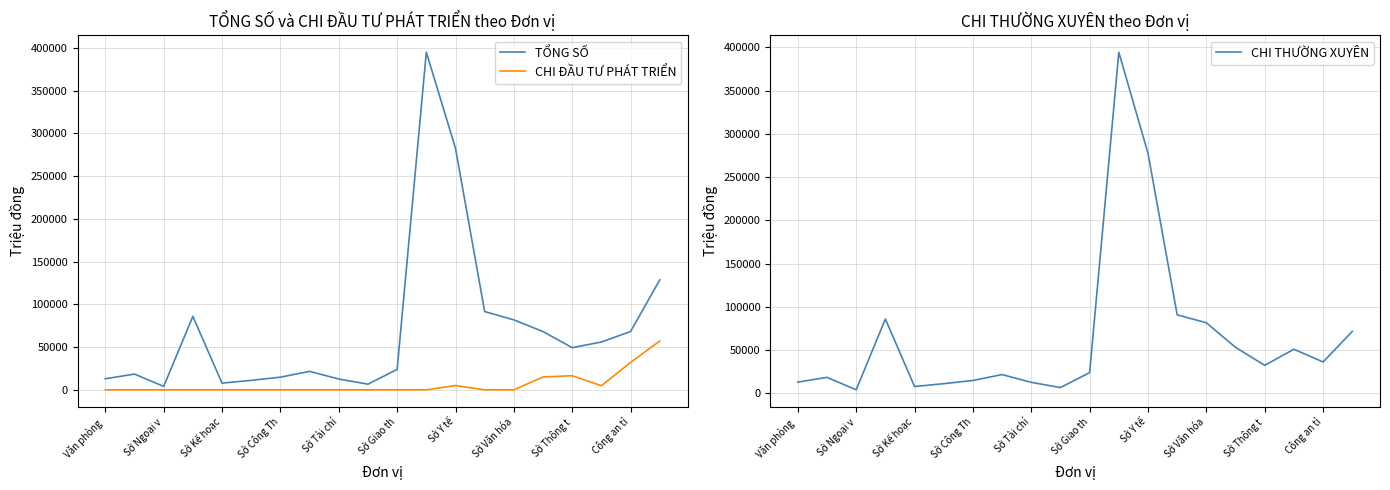

Which category has the lowest value in the CHI ĐẦU TƯ PHÁT TRIỂN series?

Văn phòng 